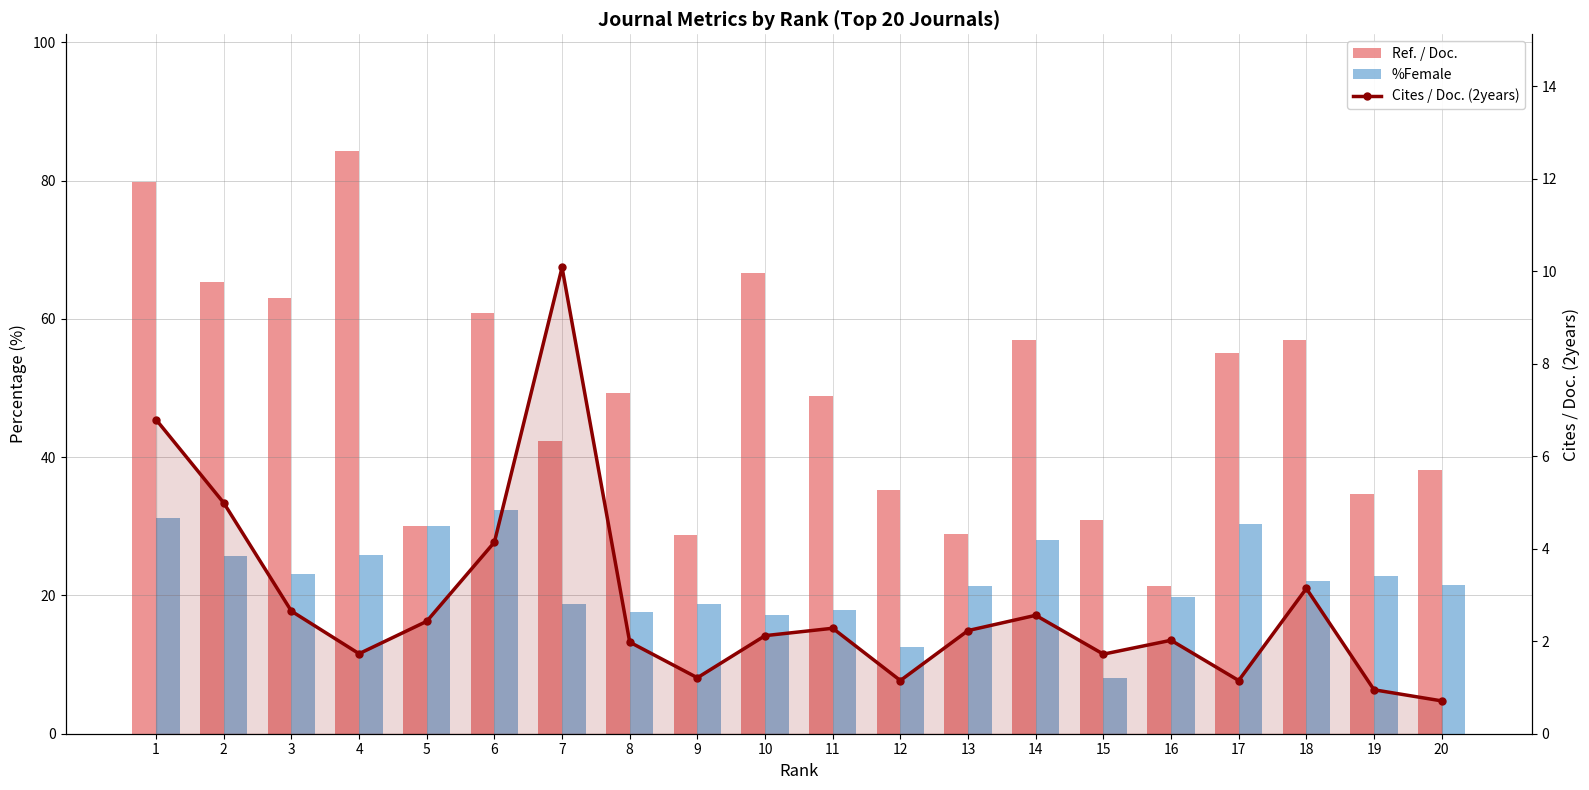

At which category is the sum across all series the highest?

1